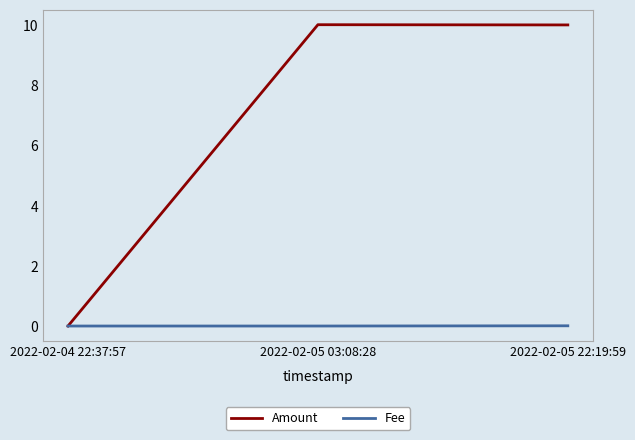

Which series has the largest range (max minus min)?

Amount